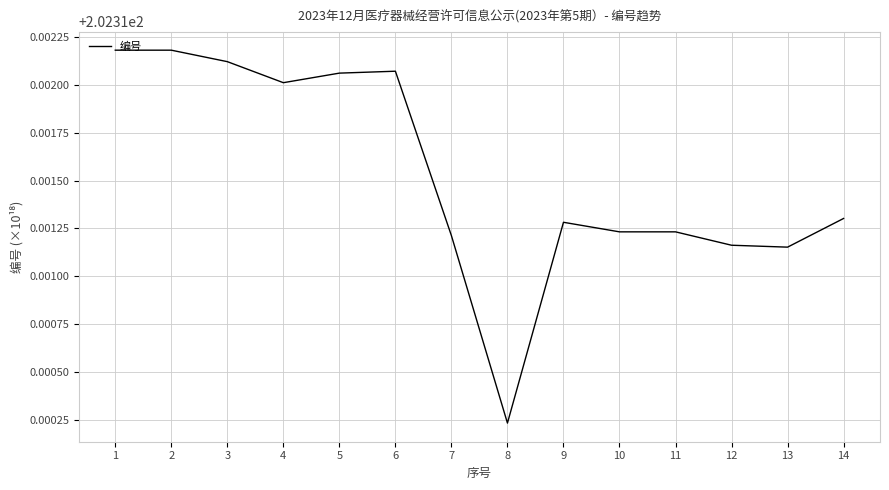

Which label corresponds to the smallest value in the chart?

8